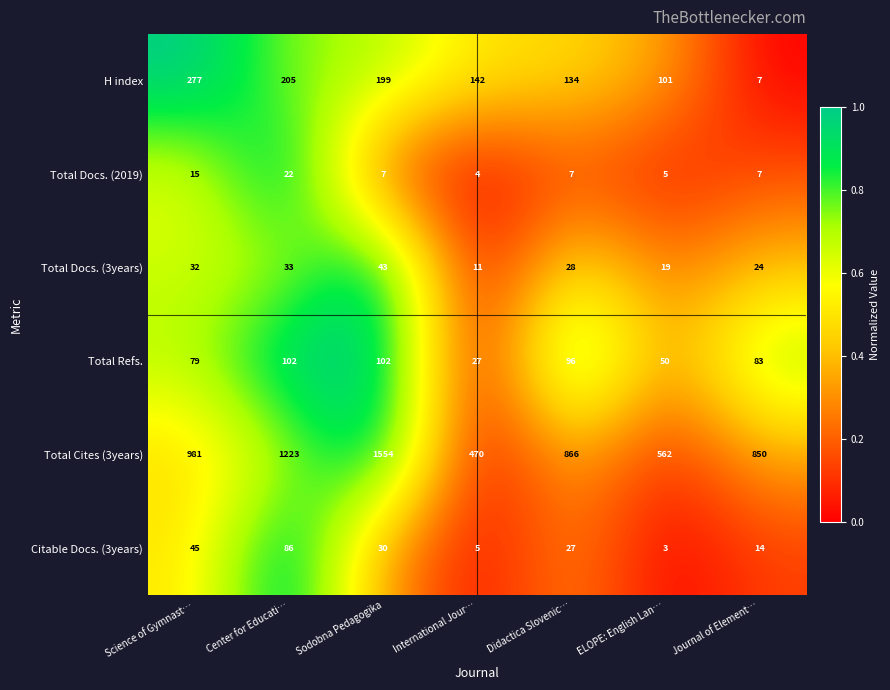

What is the sum of all Total Refs. values?

539